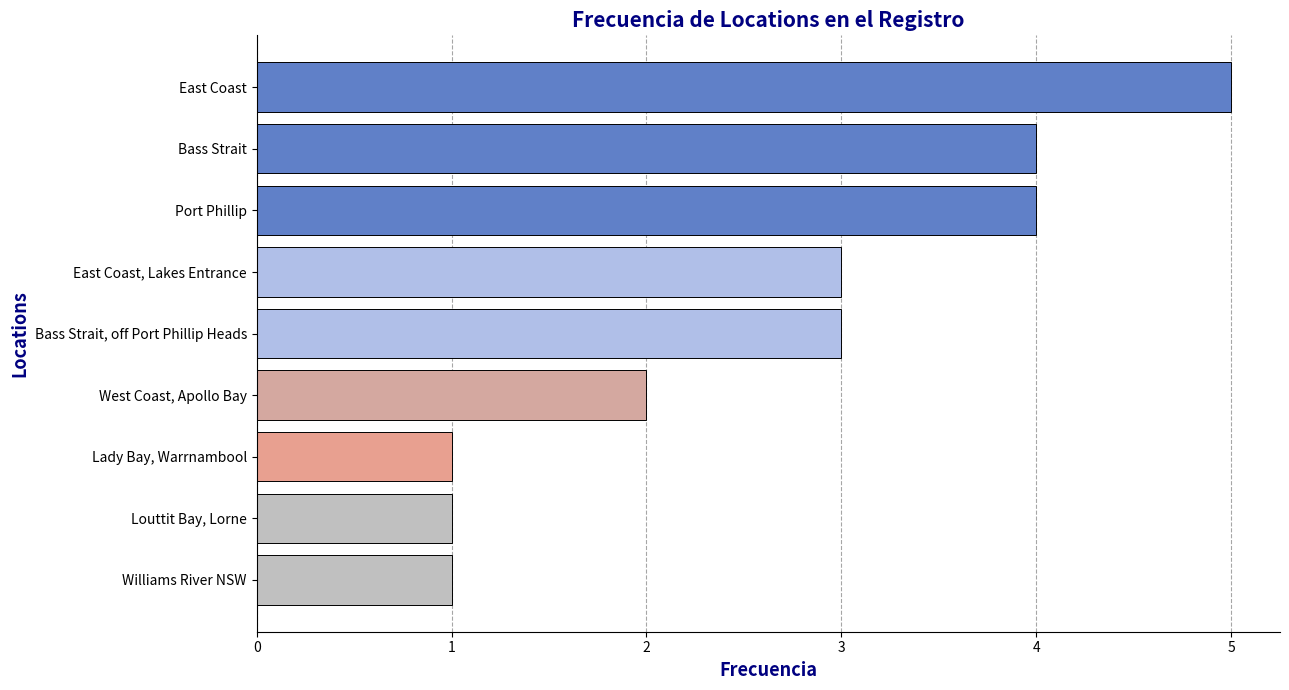

How many series are shown in this chart?

1